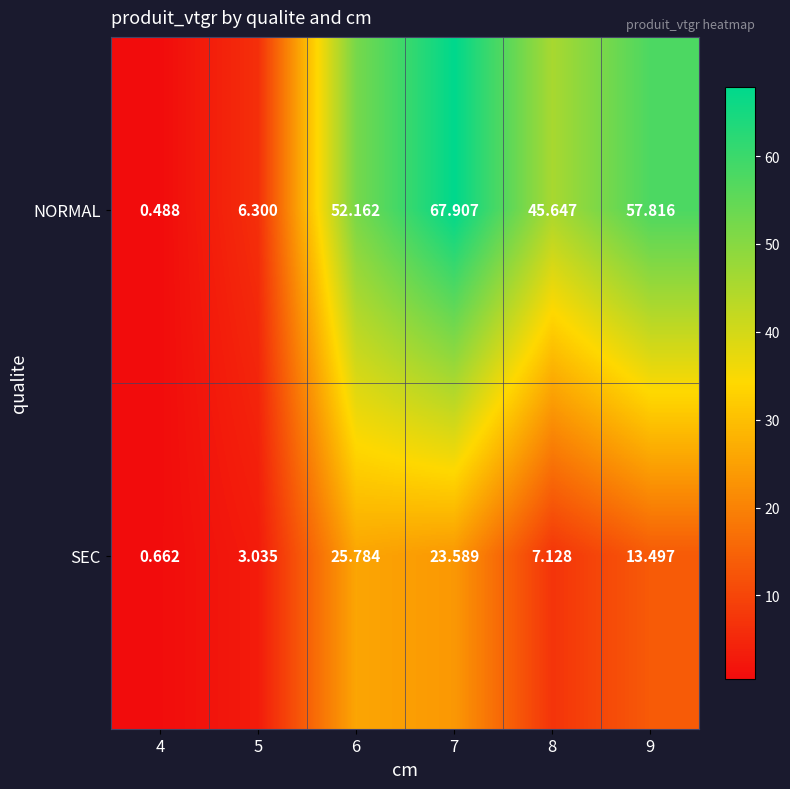

At which category is the sum across all series the highest?

7